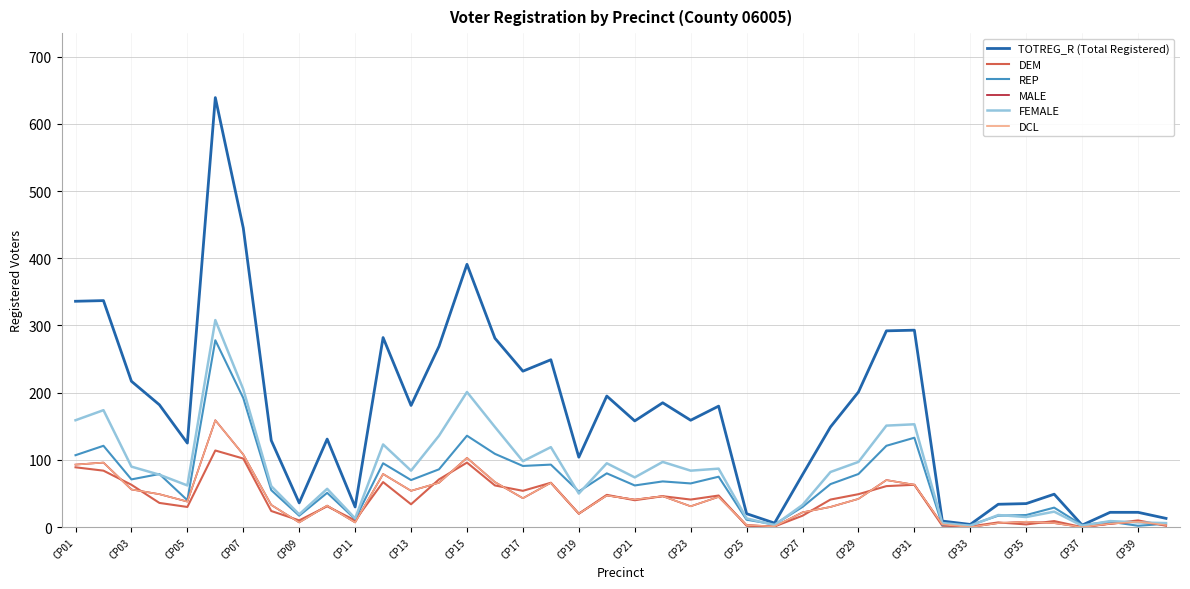

Which series has the widest spread of values?

TOTREG_R (Total Registered)